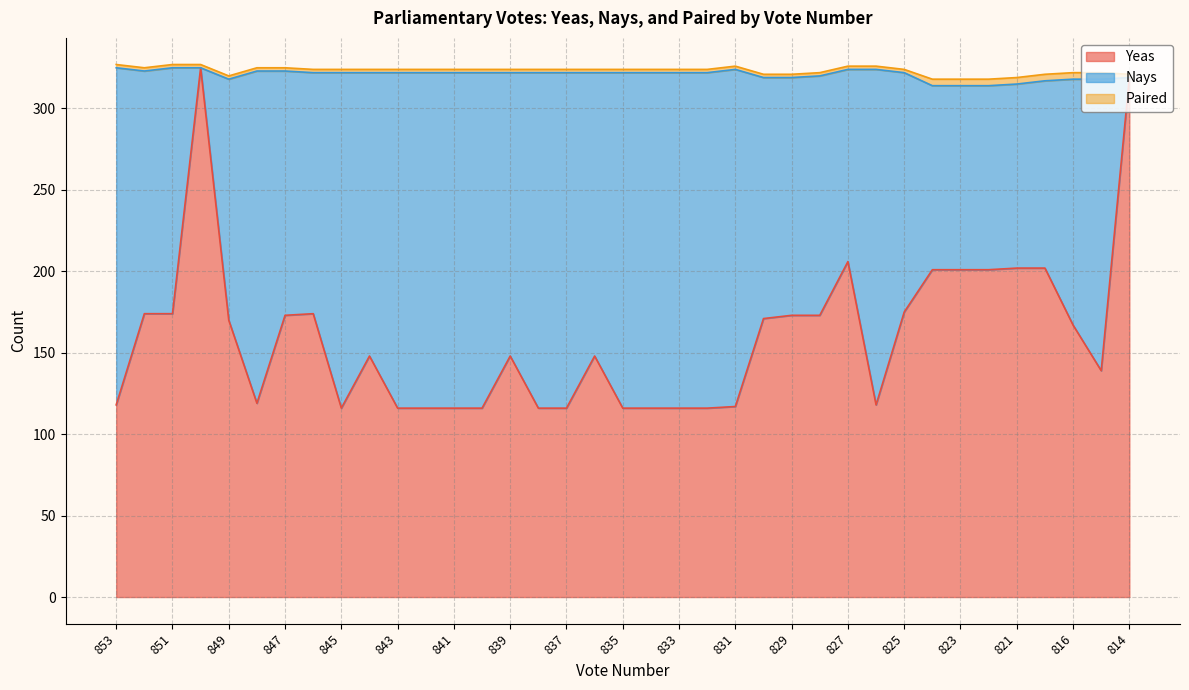

What is the value of the Nays point at the 16th from the left?

206